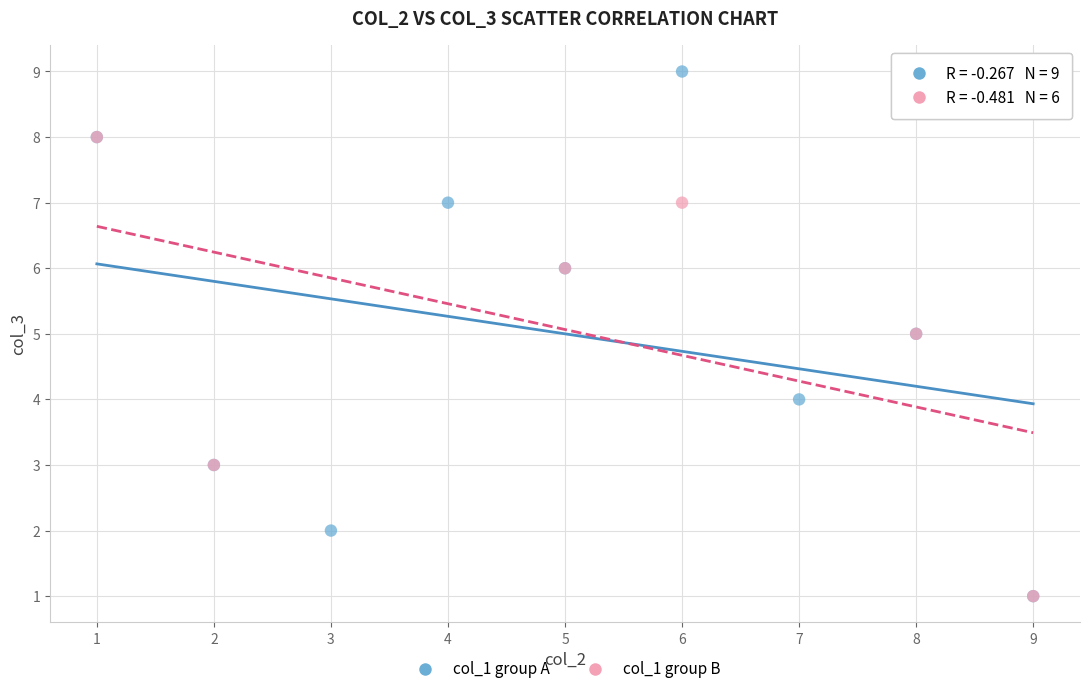

Which series contains the highest Y value?

col_1 group A